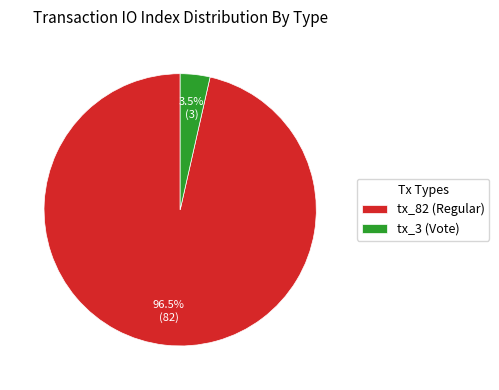

Which slice is the smallest?

tx_3 (Vote)